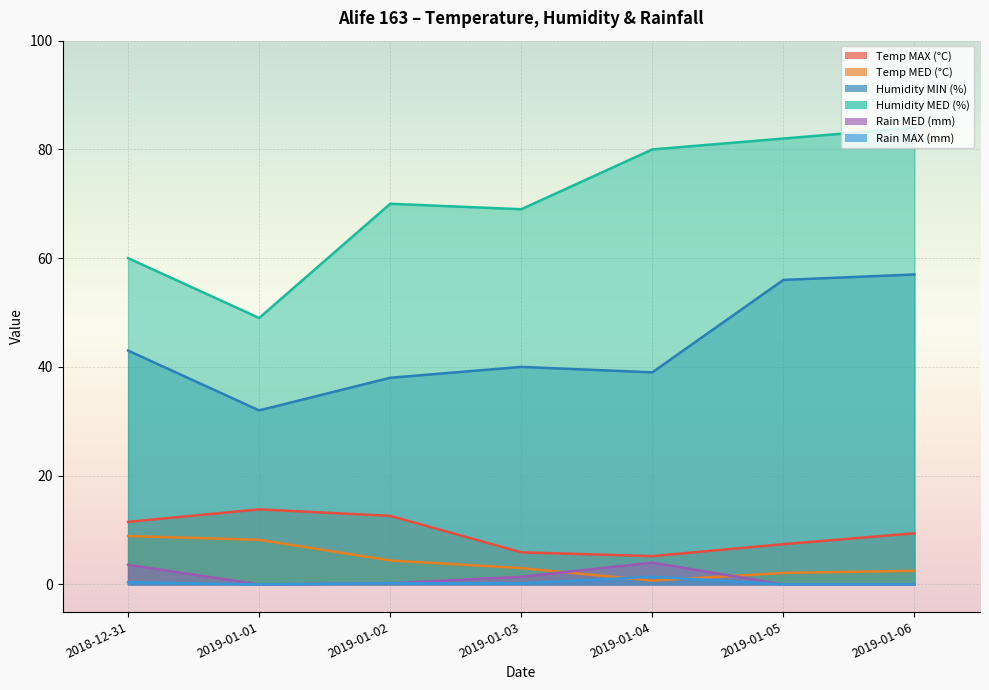

Read the Rain MAX (mm) value at 2019-01-04.

1.4